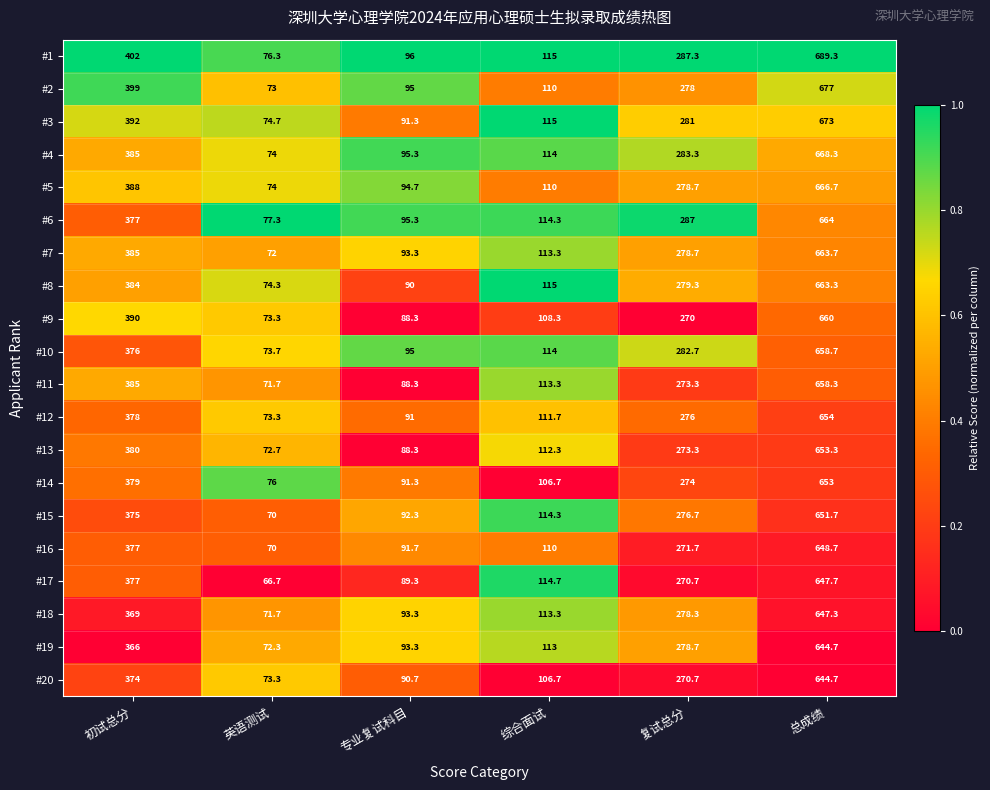

What is the difference between the maximum and minimum values in the #7 series?

591.7